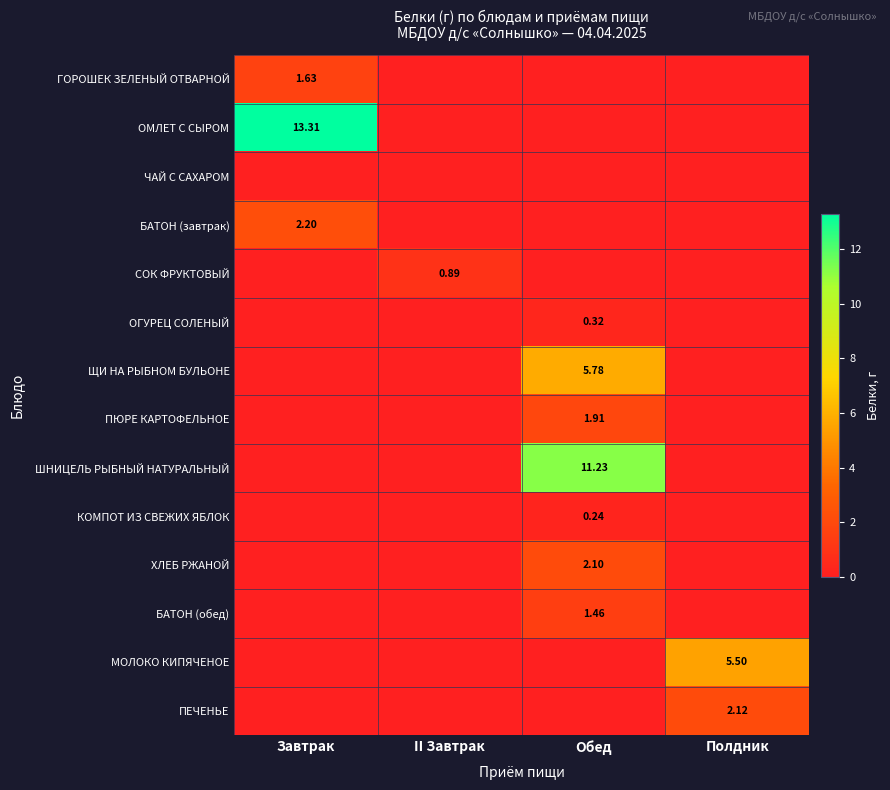

List the labels in order of ХЛЕБ РЖАНОЙ value, largest first.

Обед, Завтрак, II Завтрак, Полдник